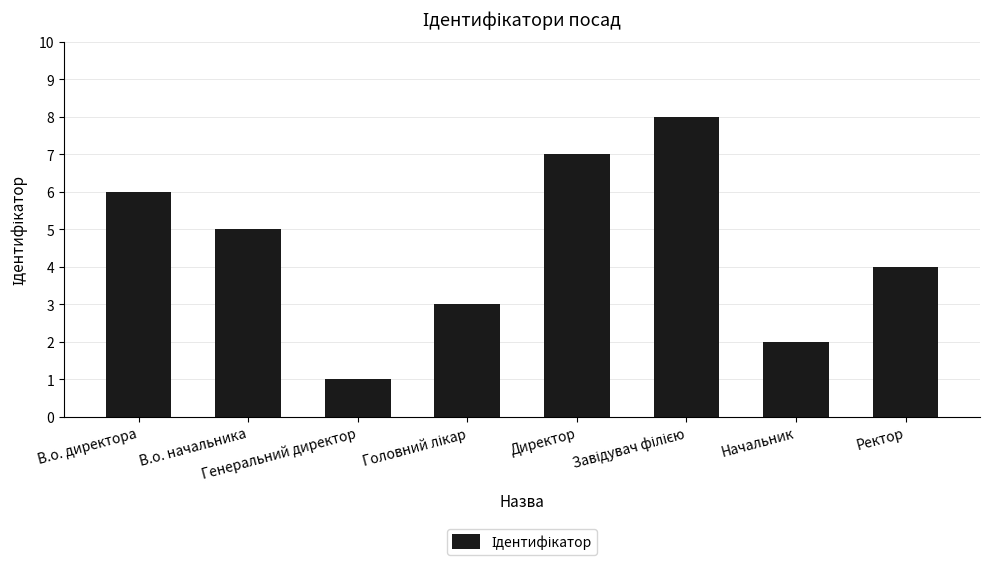

What is the greatest value displayed?

8